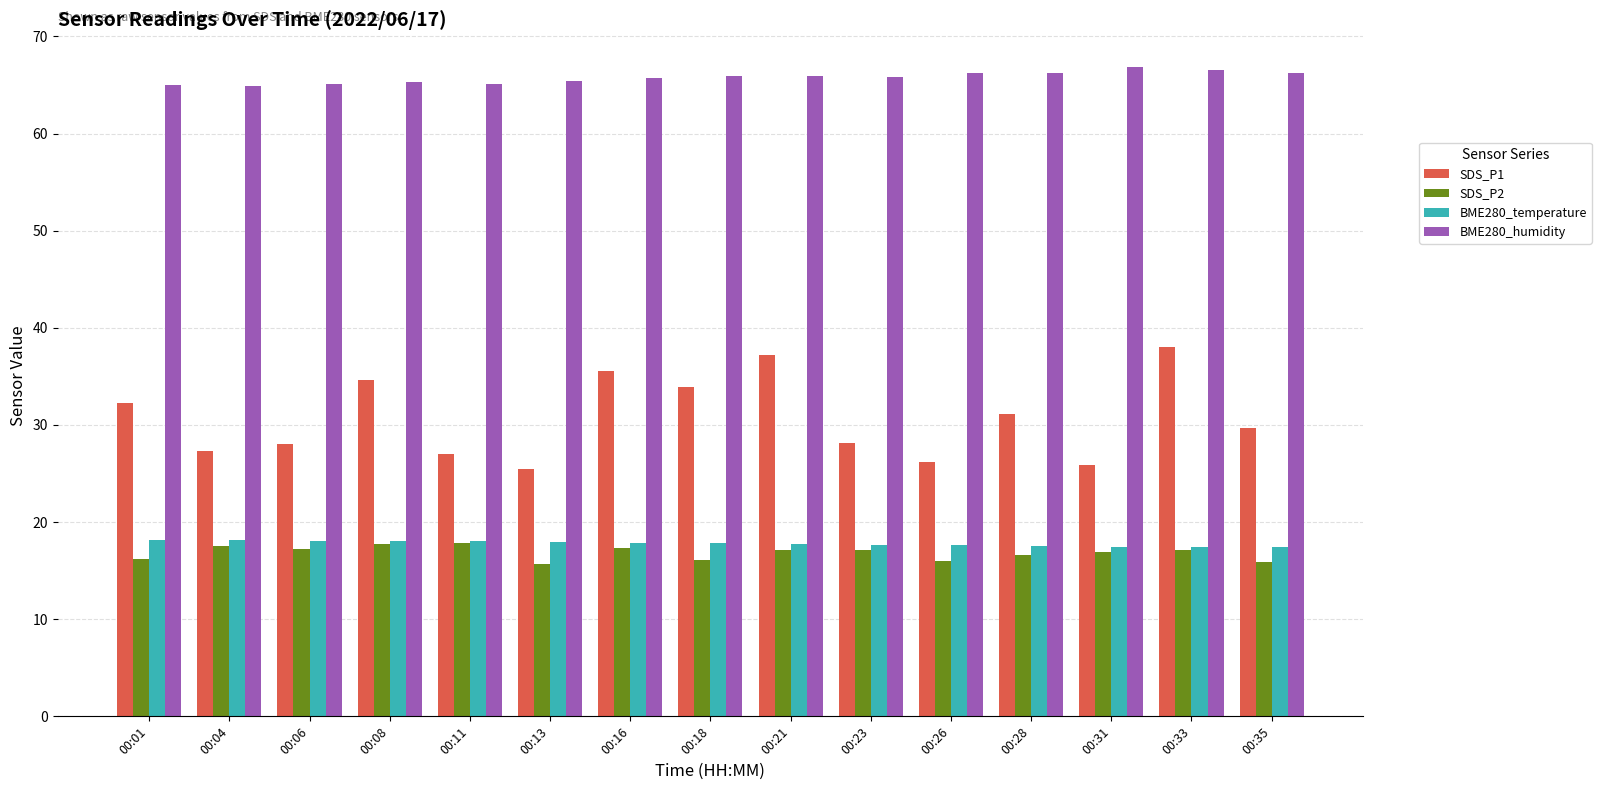

What is the difference between the maximum and minimum values in the SDS_P1 series?

12.5